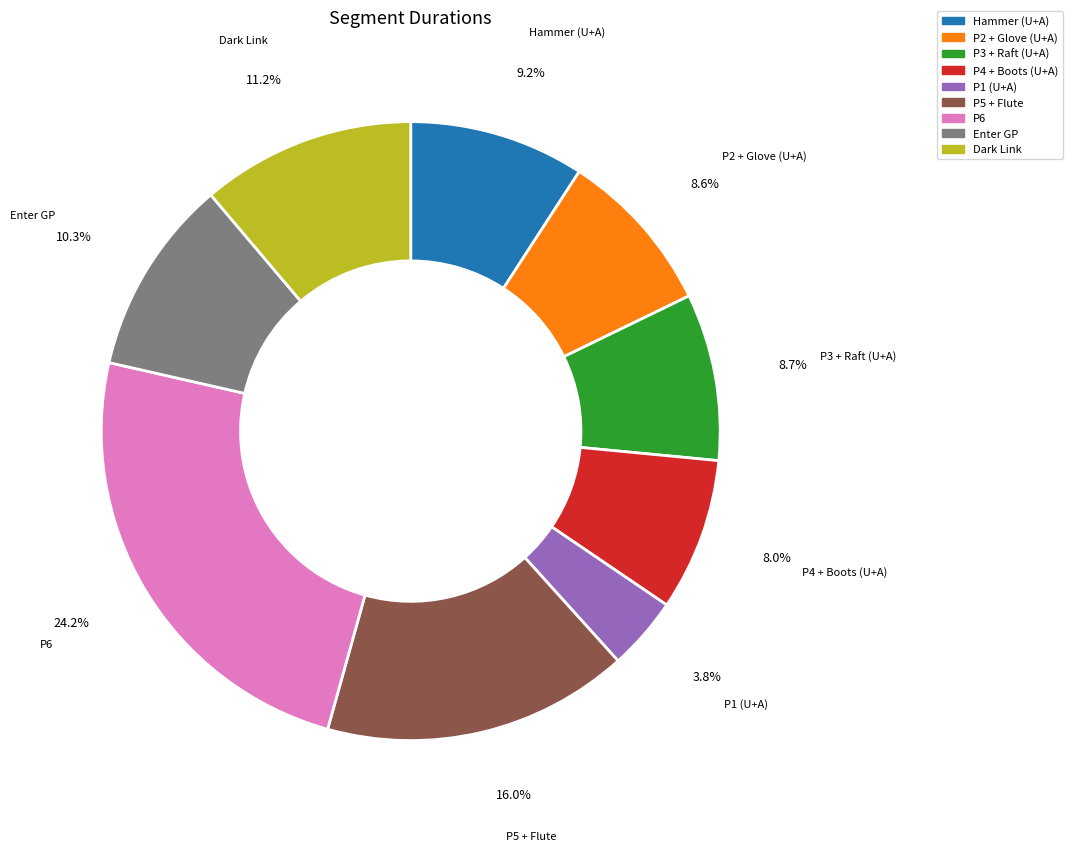

To the nearest percent, what percentage of the pie is Hammer (U+A)?

9%